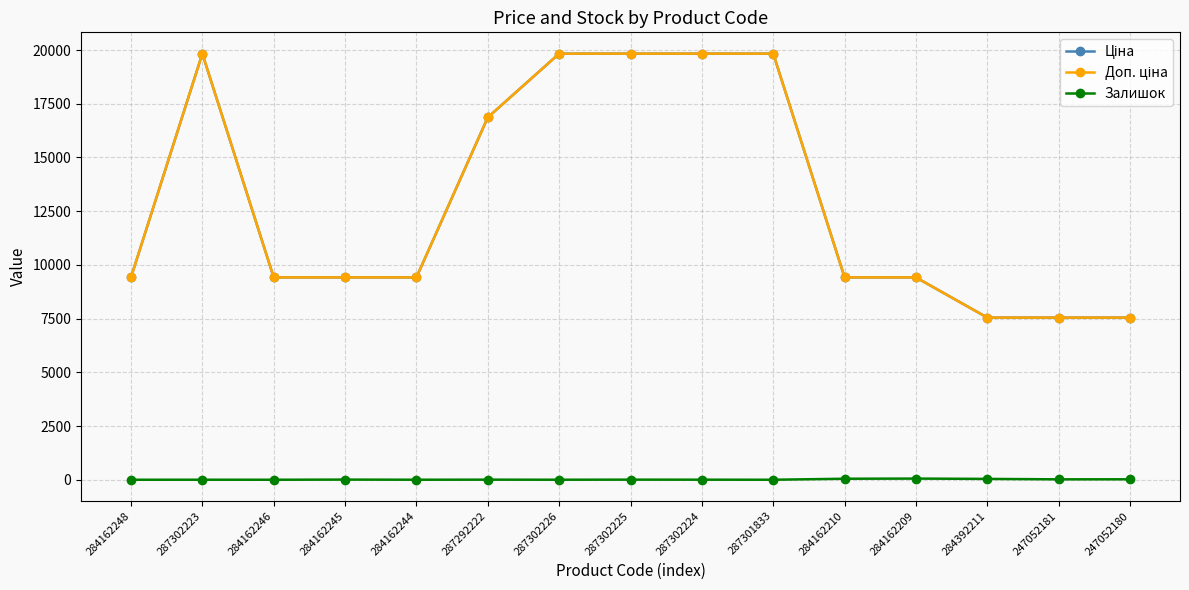

What position from the right is 284162245?

12